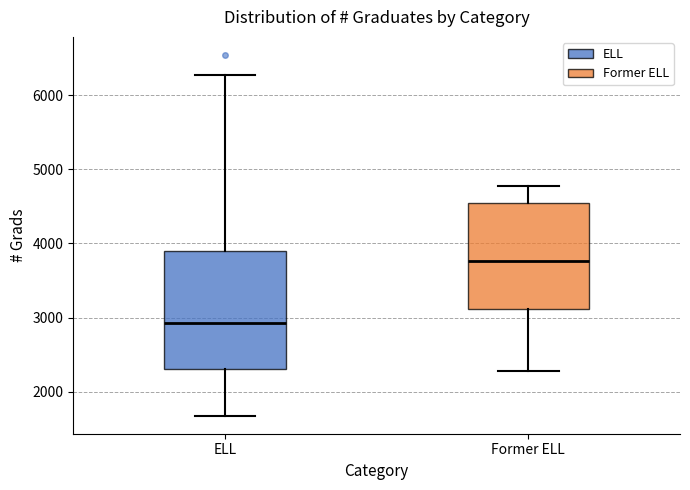

Comparing the boxes themselves (not the whiskers), which one is the tallest?

ELL